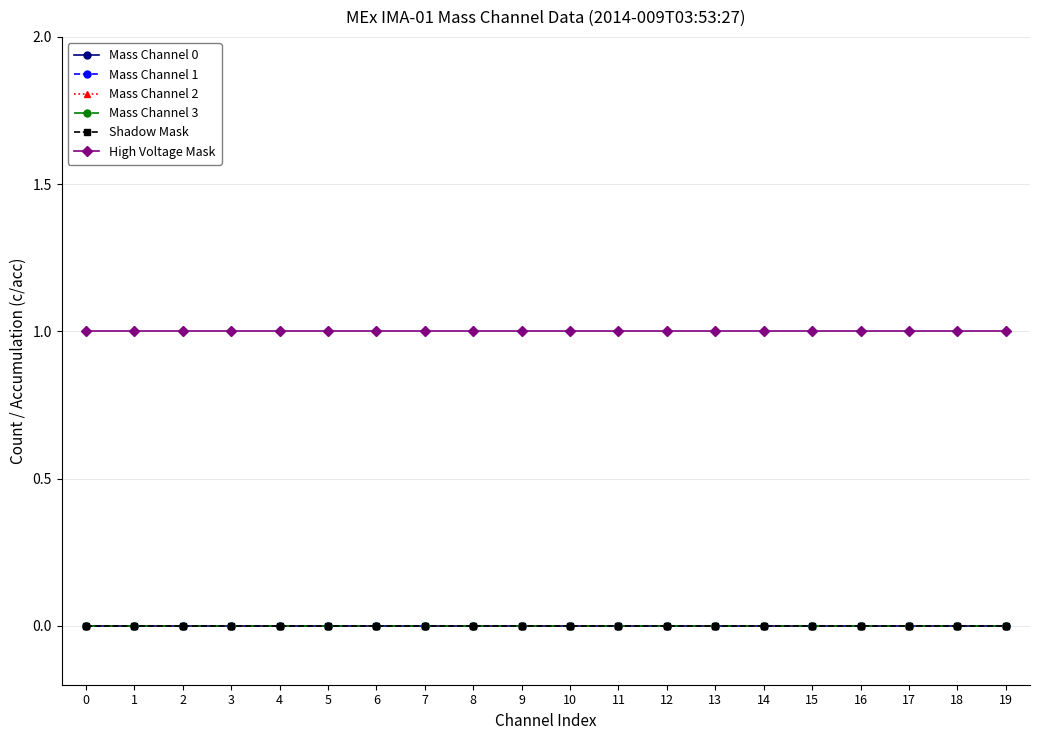

Is this an area chart (filled region under the line)?

No